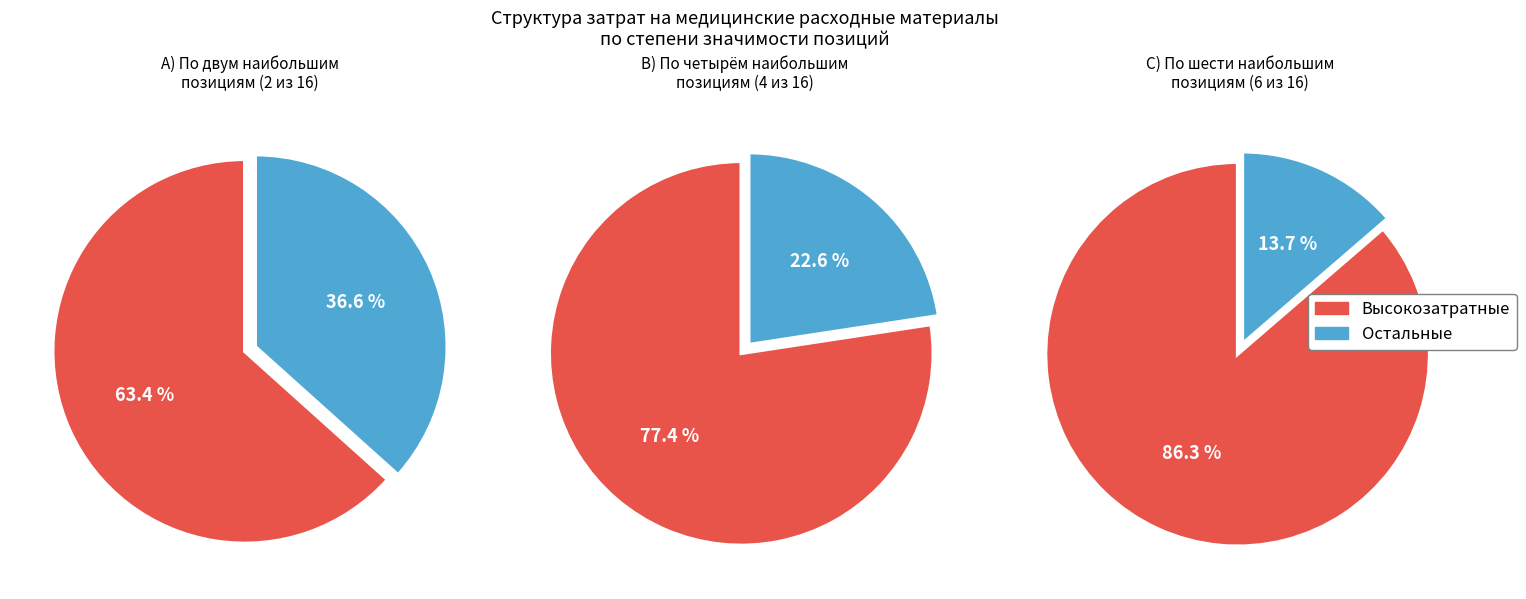

Combined, do Устройство для дренирования ран 500 мл and Игла инъекционная (2500) account for over 50%?

No